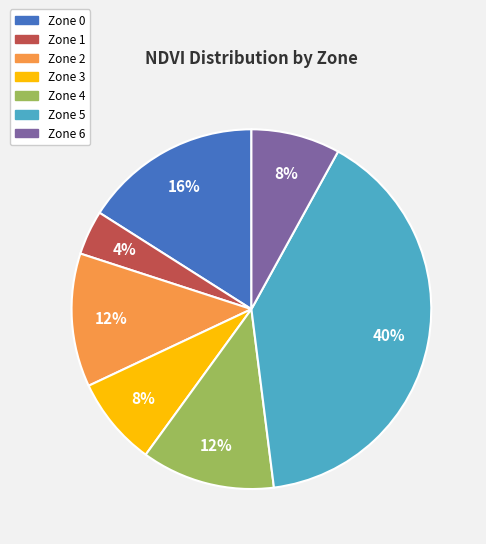

Is it true that Zone 6 is 18% of the pie?

False